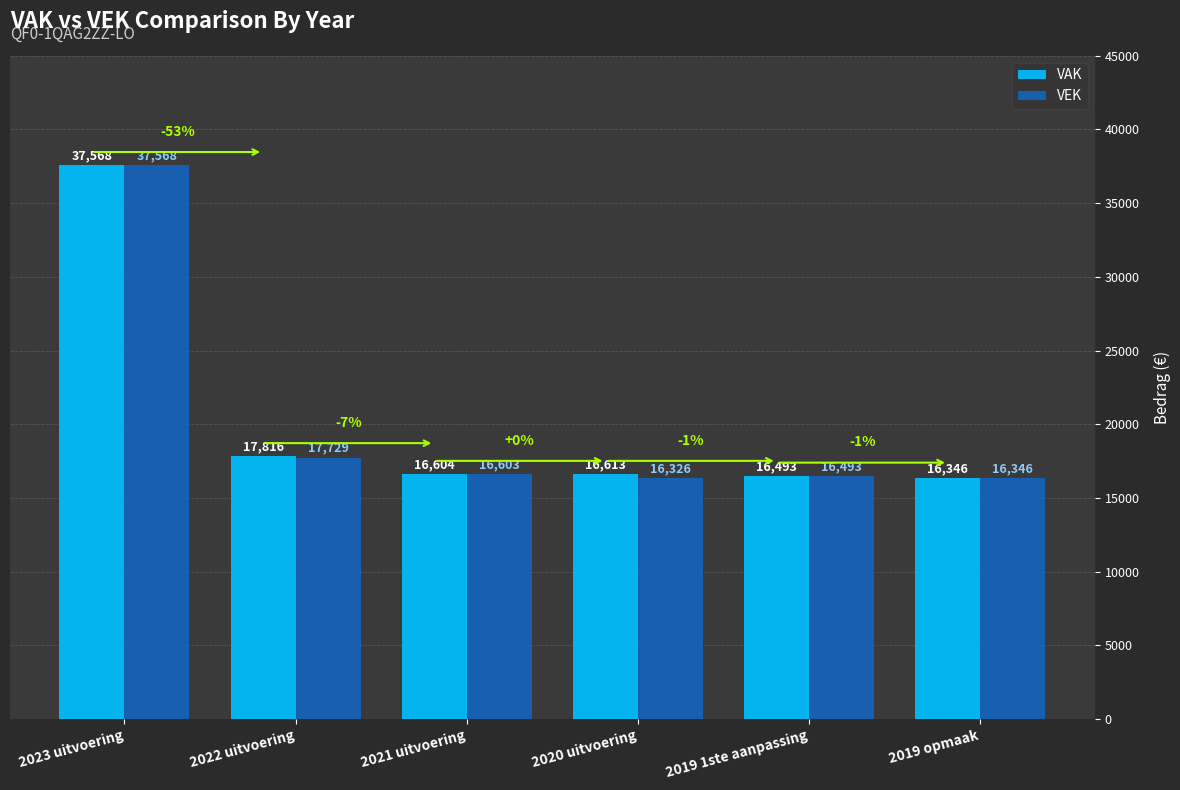

Reading right to left, what are all the values shown in this chart?

VAK: 16346	16493	16613	16604	17816	37568
VEK: 16346	16493	16326	16603	17729	37568